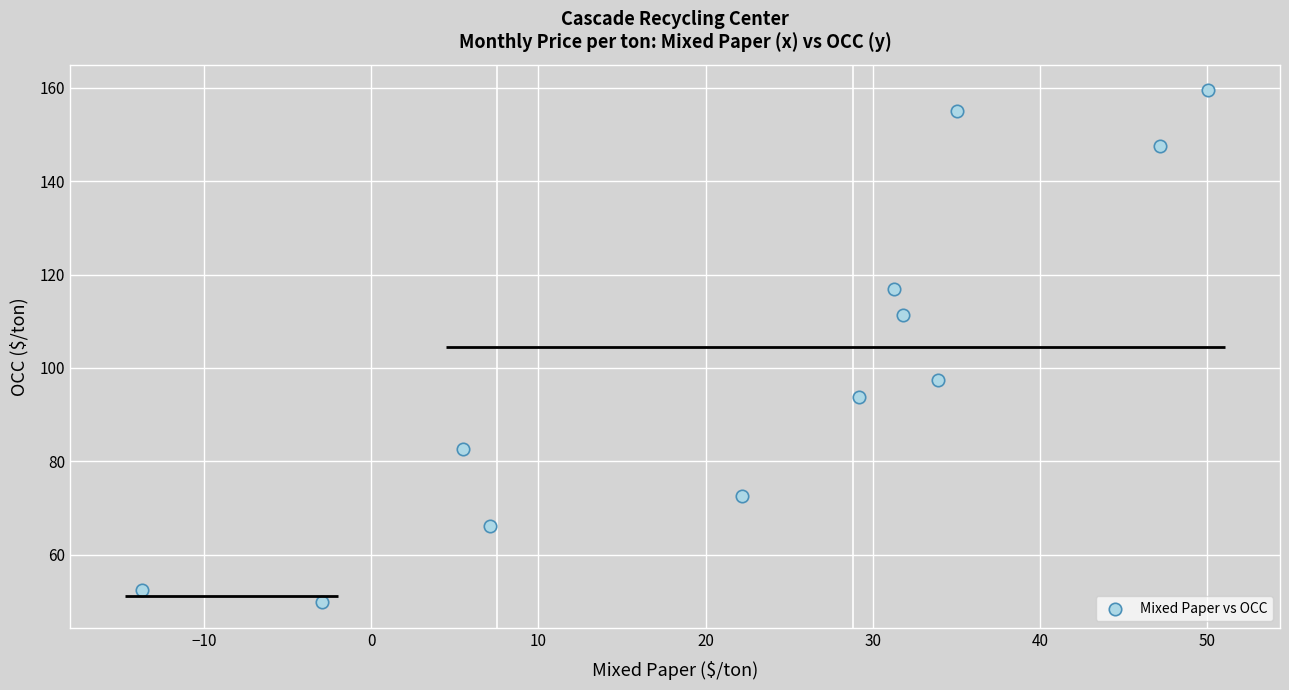

What is the range of Y values (max minus min)?

109.7